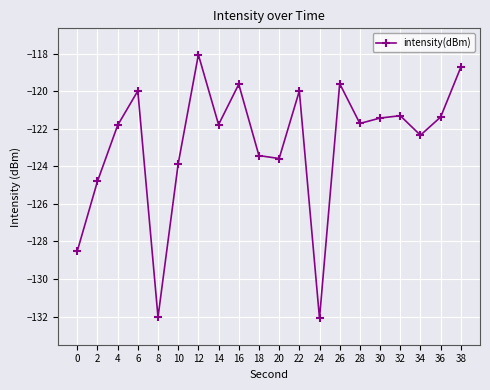

What is the difference between the values at 16 and 2?

5.2